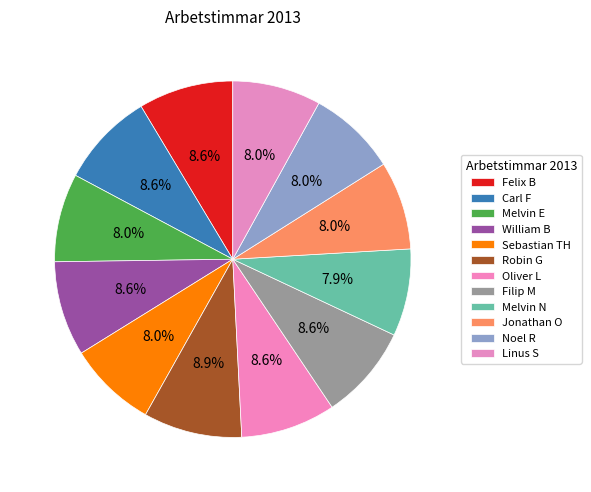

Does Melvin N represent more than half of the total?

No